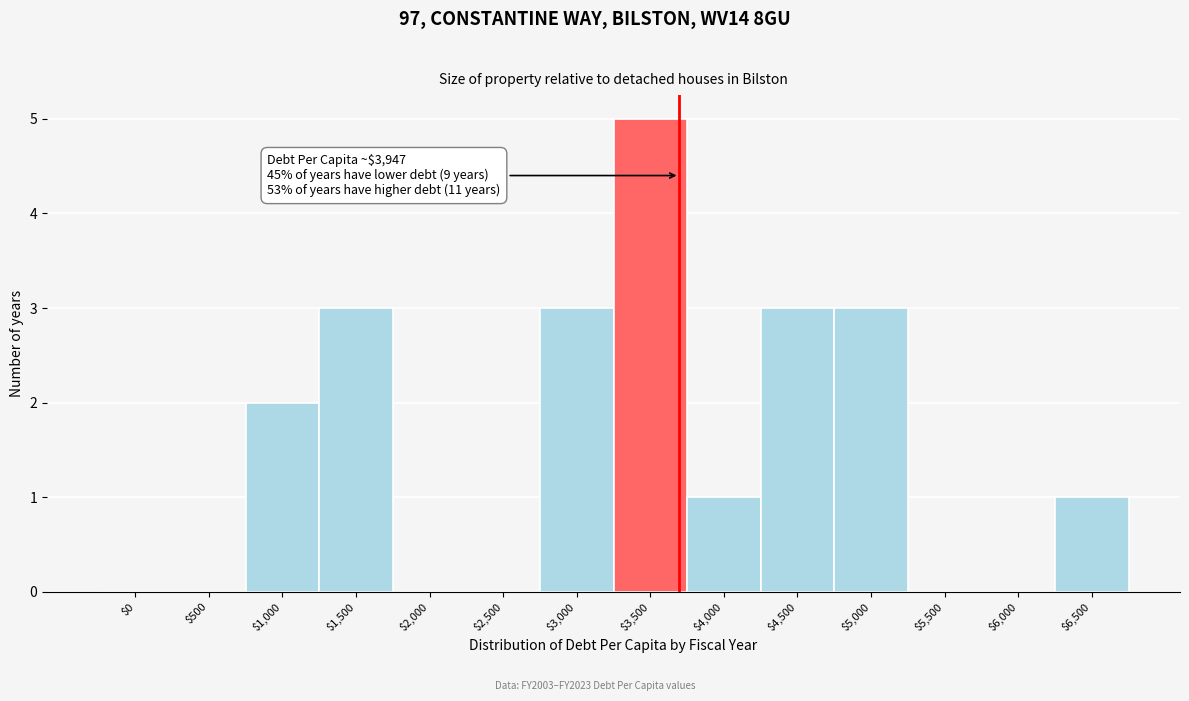

What is the maximum value shown in the chart?

5